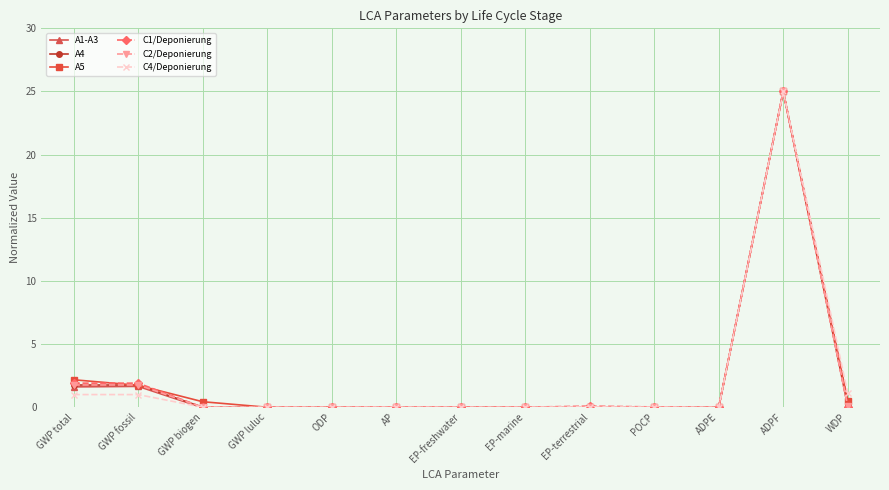

At which category is the sum across all series the highest?

ADPF